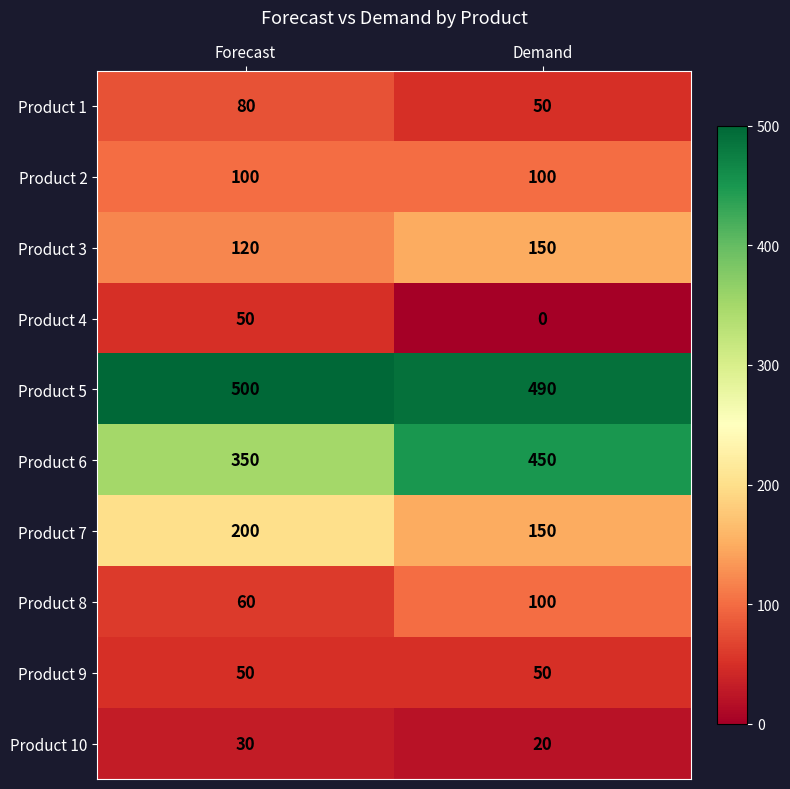

Between Forecast and Demand, which series saw the biggest shift?

Product 6